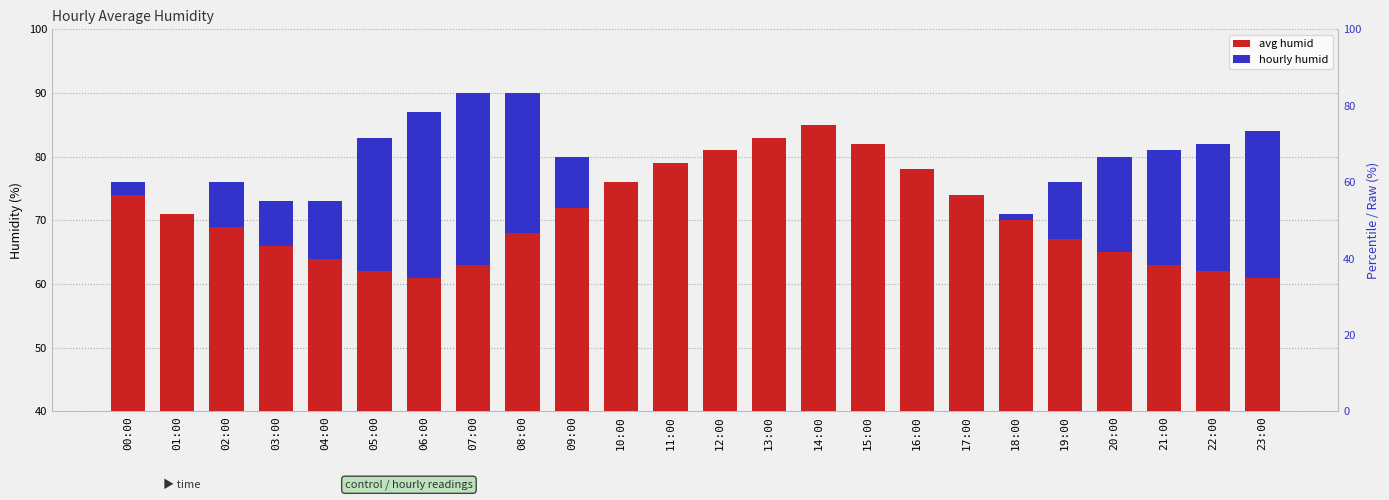

What is the total value across all series at 14:00?

85